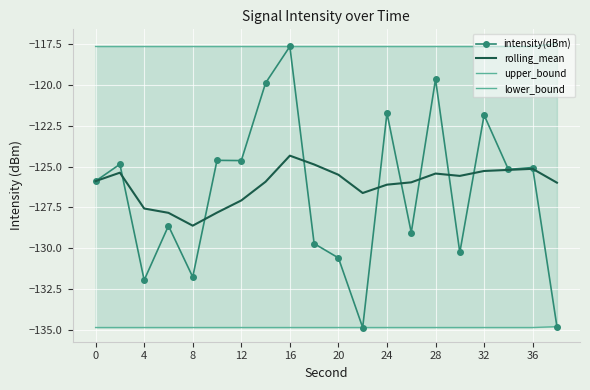

Is it true that intensity(dBm) equals -214.6 at 36?

False